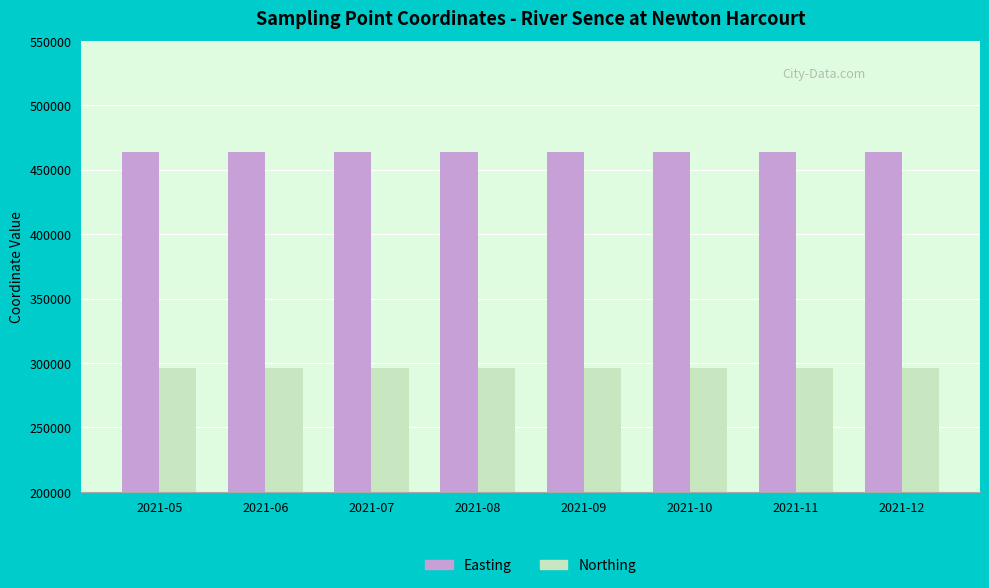

Rank the series at 2021-11 from highest to lowest value.

Easting, Northing